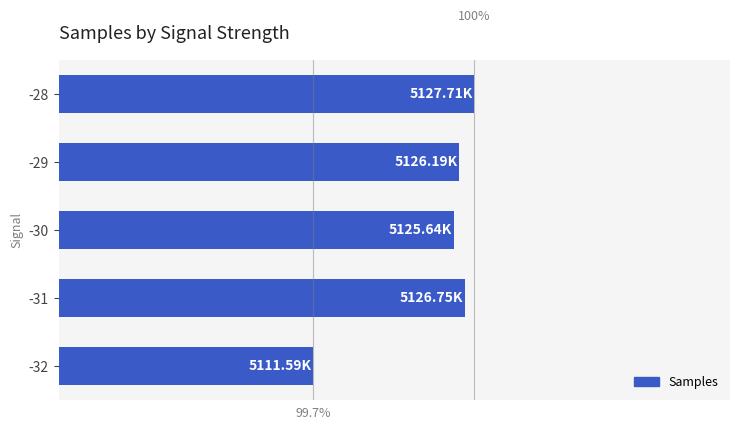

Where does the data first go above 5126189?

-31